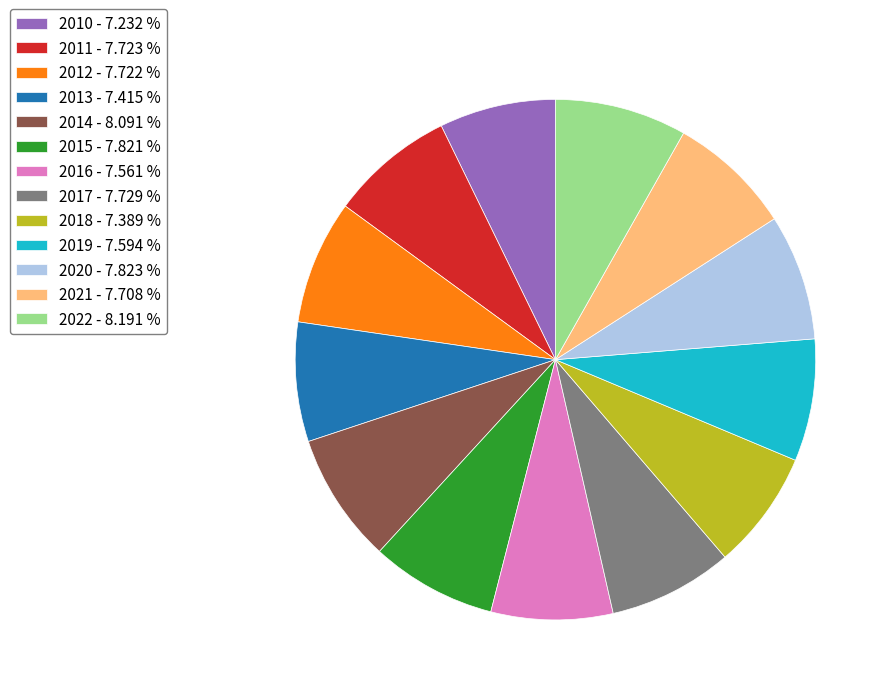

Between 2018 and 2014, which is larger?

2014